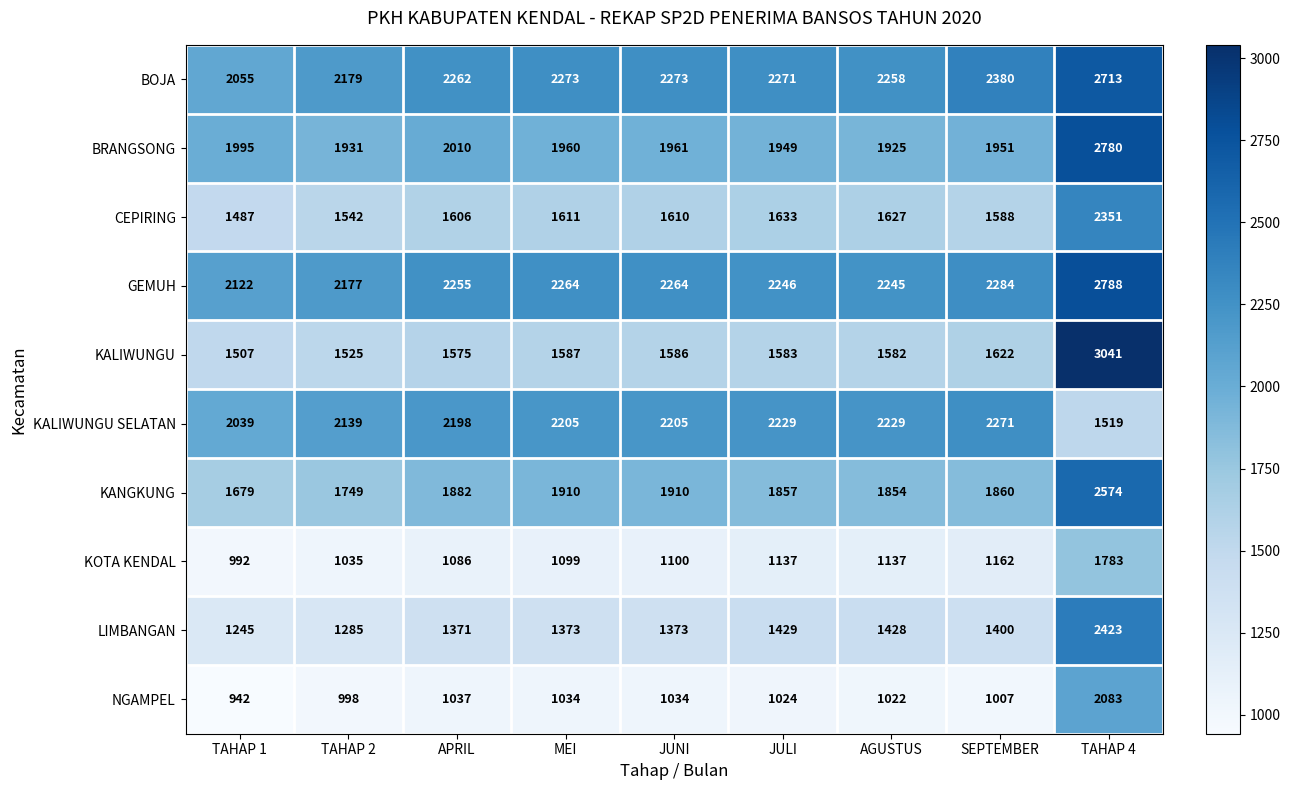

What is the approximate value of CEPIRING at SEPTEMBER, to the nearest 100?

1600